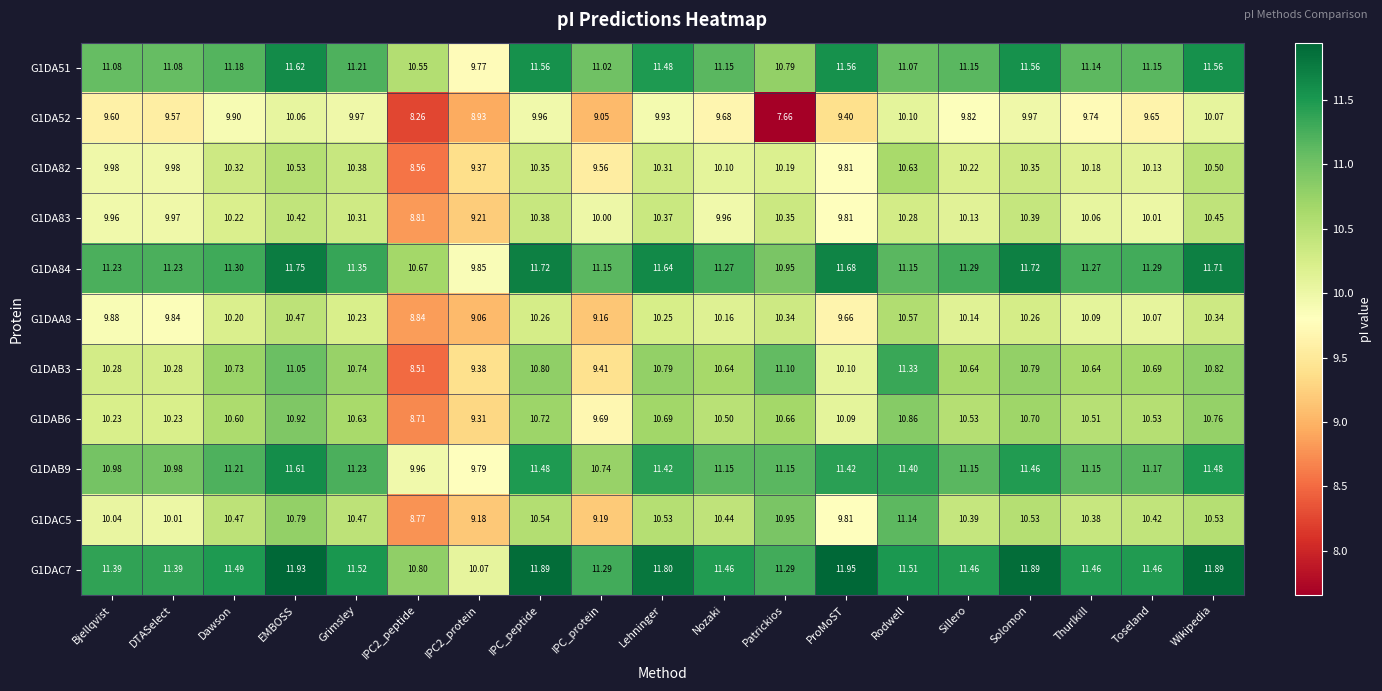

At how many categories does at least one series exceed 8?

19